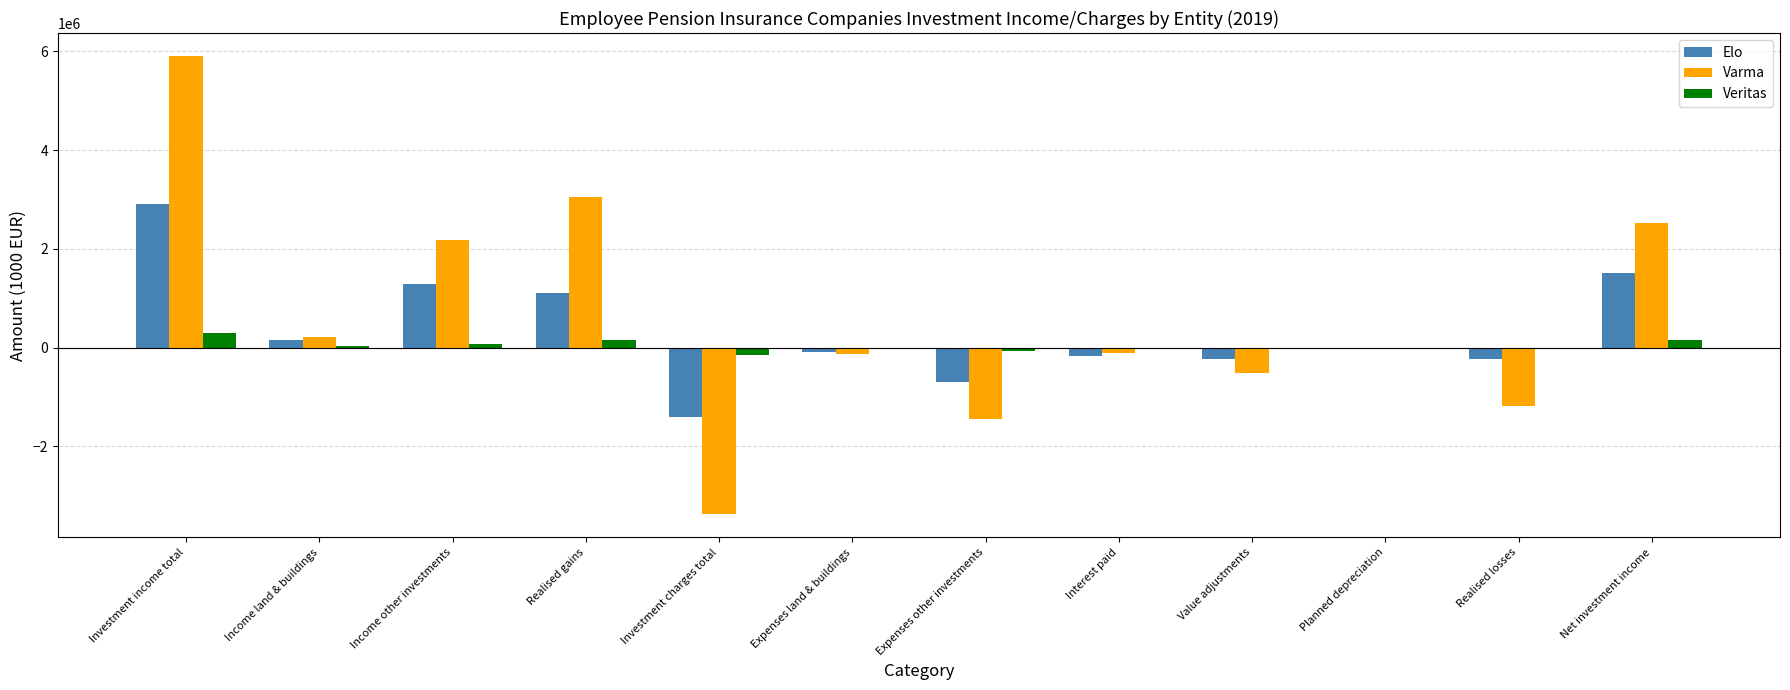

Are the bars grouped side by side (vs. stacked)?

Yes